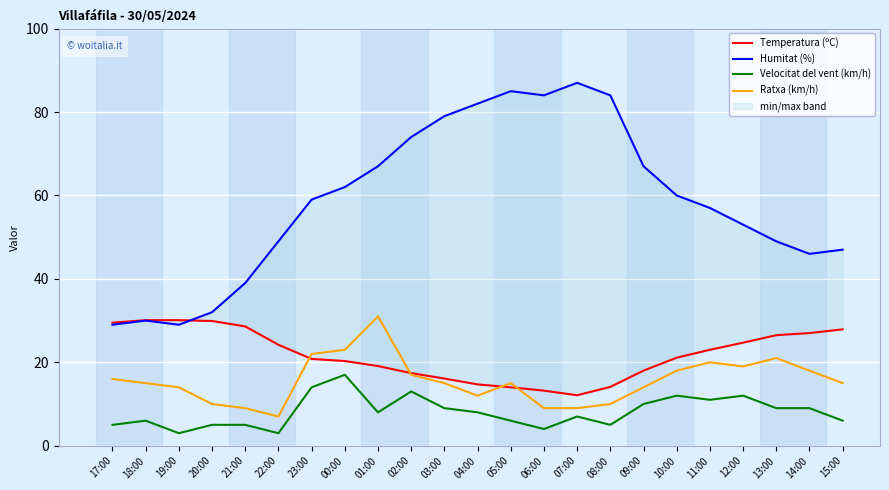

The value of Temperatura (ºC) at 14:00 is 27.0. True or false?

True